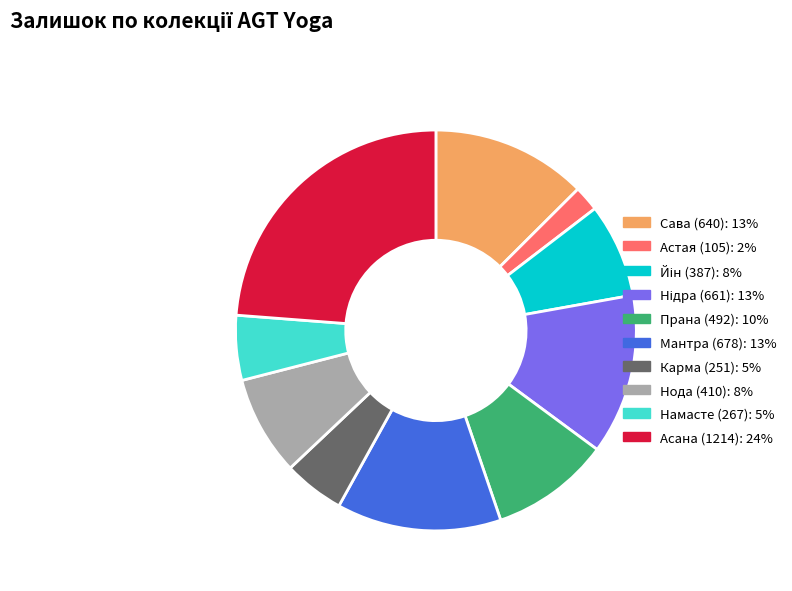

What is the smallest slice in the pie chart?

Астая (105)